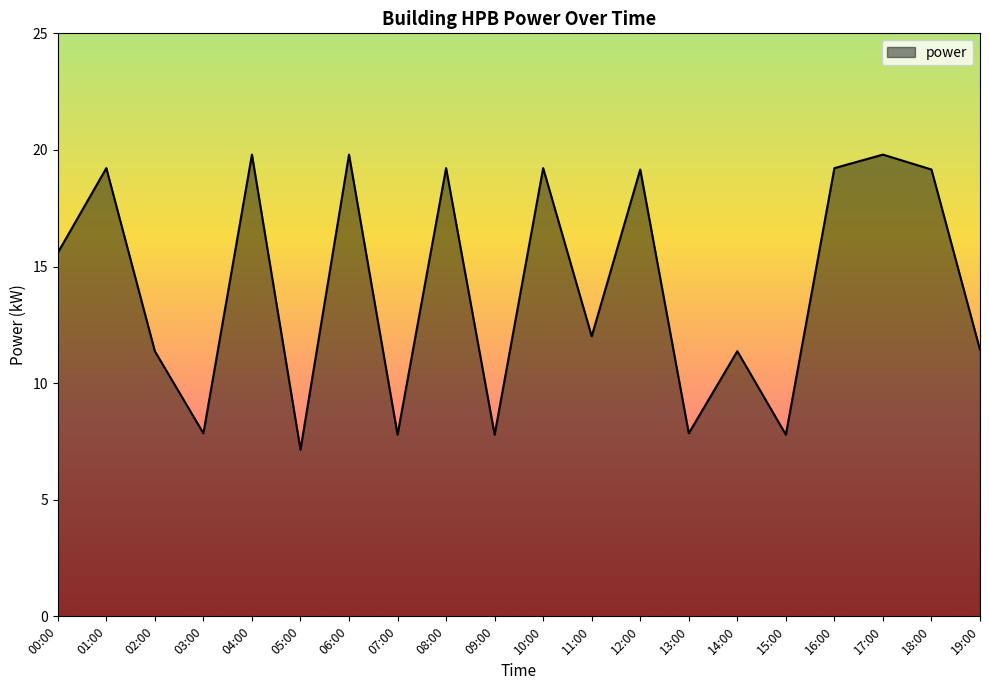

Where does the data first go above 15?

00:00